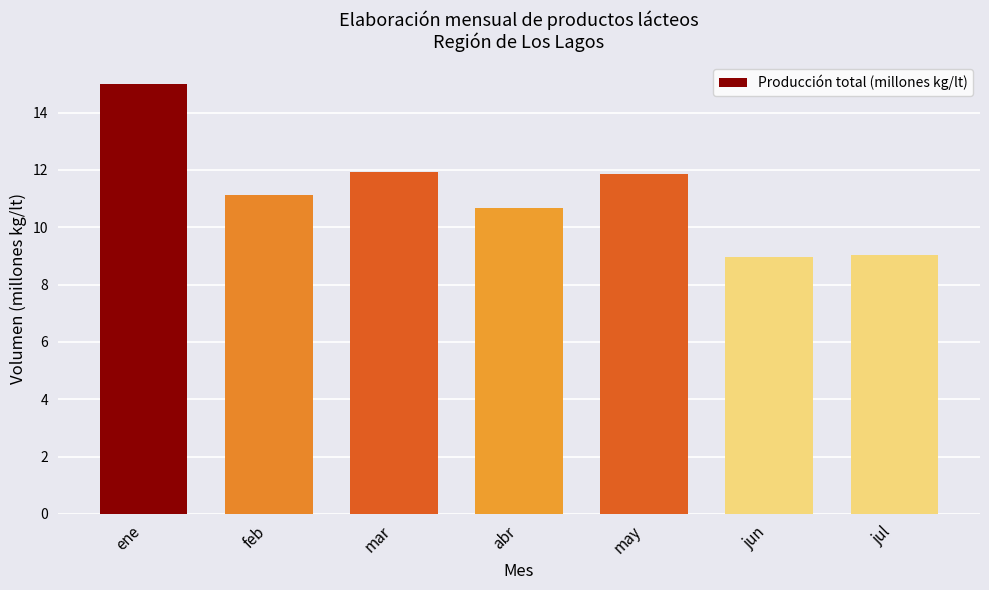

The chart shows a value of 11.9 at may. True or false?

True